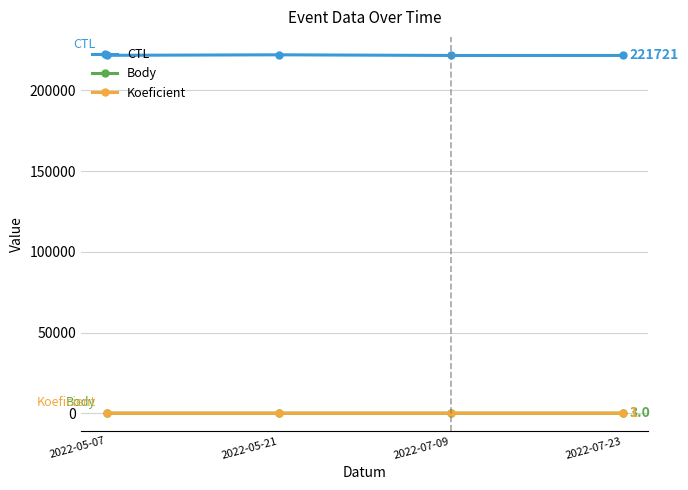

Which series has the largest total across all categories?

CTL